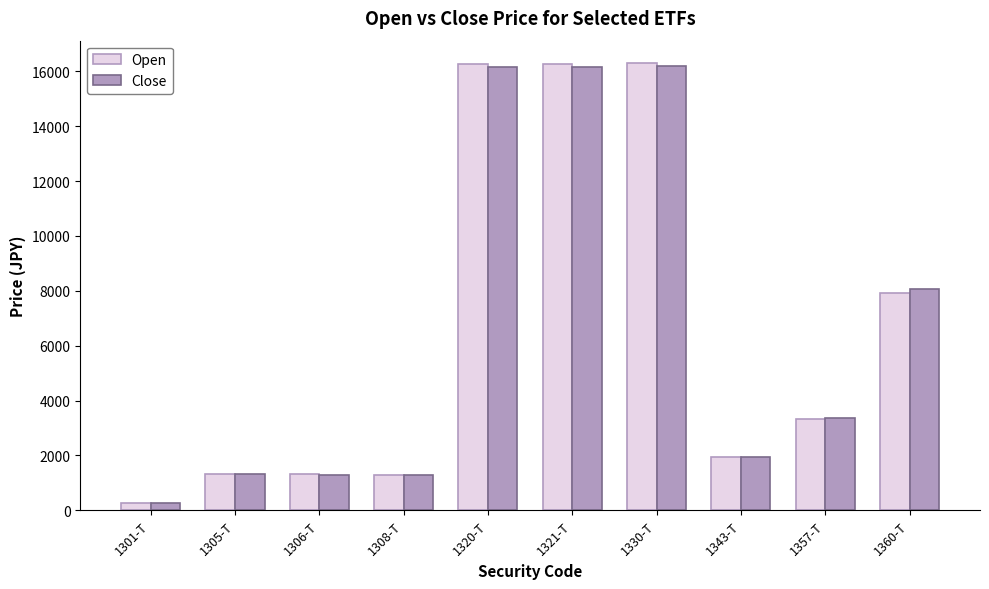

Is it true that Open equals 1292 at 1308-T?

True